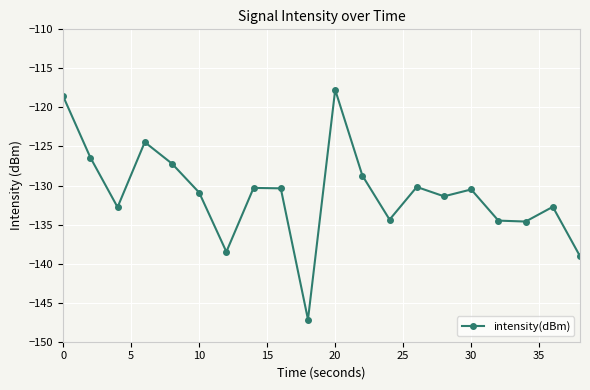

What is the greatest value displayed?

-117.7